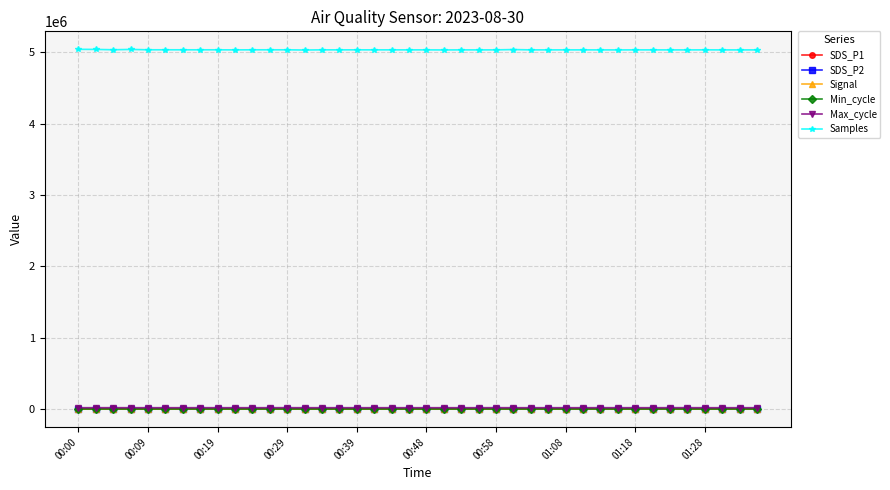

What is the maximum value for Samples?

5041185.0